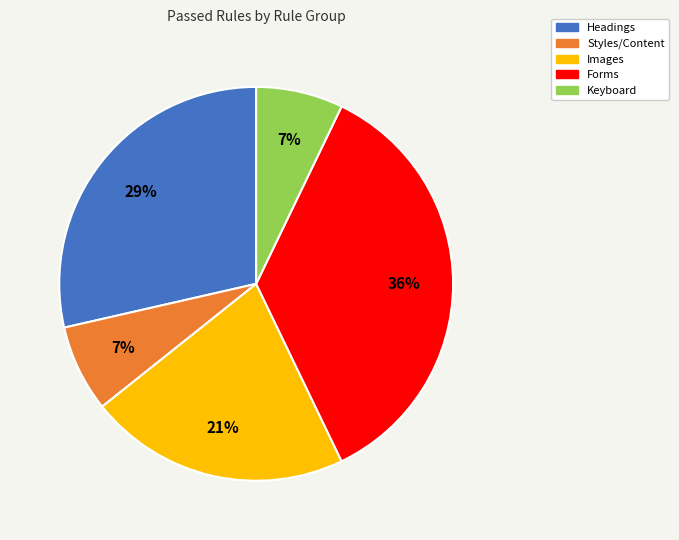

To the nearest percent, what is the average slice percentage?

20%